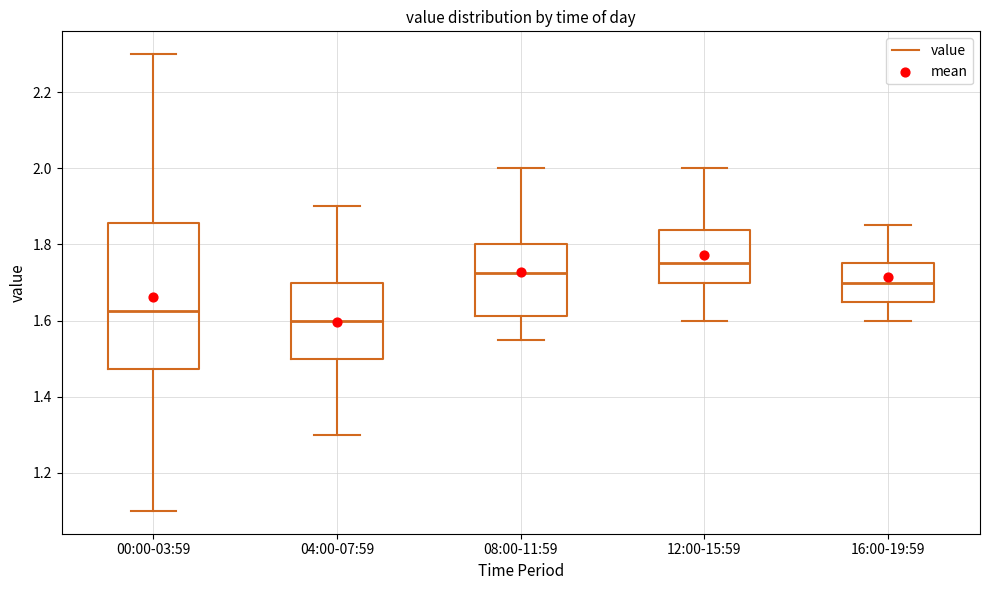

Reading left to right, transcribe this box plot: for each box, give where its median line is, the range the box spans, and where its two whiskers end, as read against the y-axis. The values are not printed on the chart, so give them approximately, as read against the axis.

00:00-03:59: median 1.62, box 1.48 to 1.86, whiskers 1.10 to 2.30
04:00-07:59: median 1.60, box 1.50 to 1.70, whiskers 1.30 to 1.90
08:00-11:59: median 1.72, box 1.62 to 1.80, whiskers 1.56 to 2.00
12:00-15:59: median 1.76, box 1.70 to 1.84, whiskers 1.60 to 2.00
16:00-19:59: median 1.70, box 1.66 to 1.76, whiskers 1.60 to 1.86